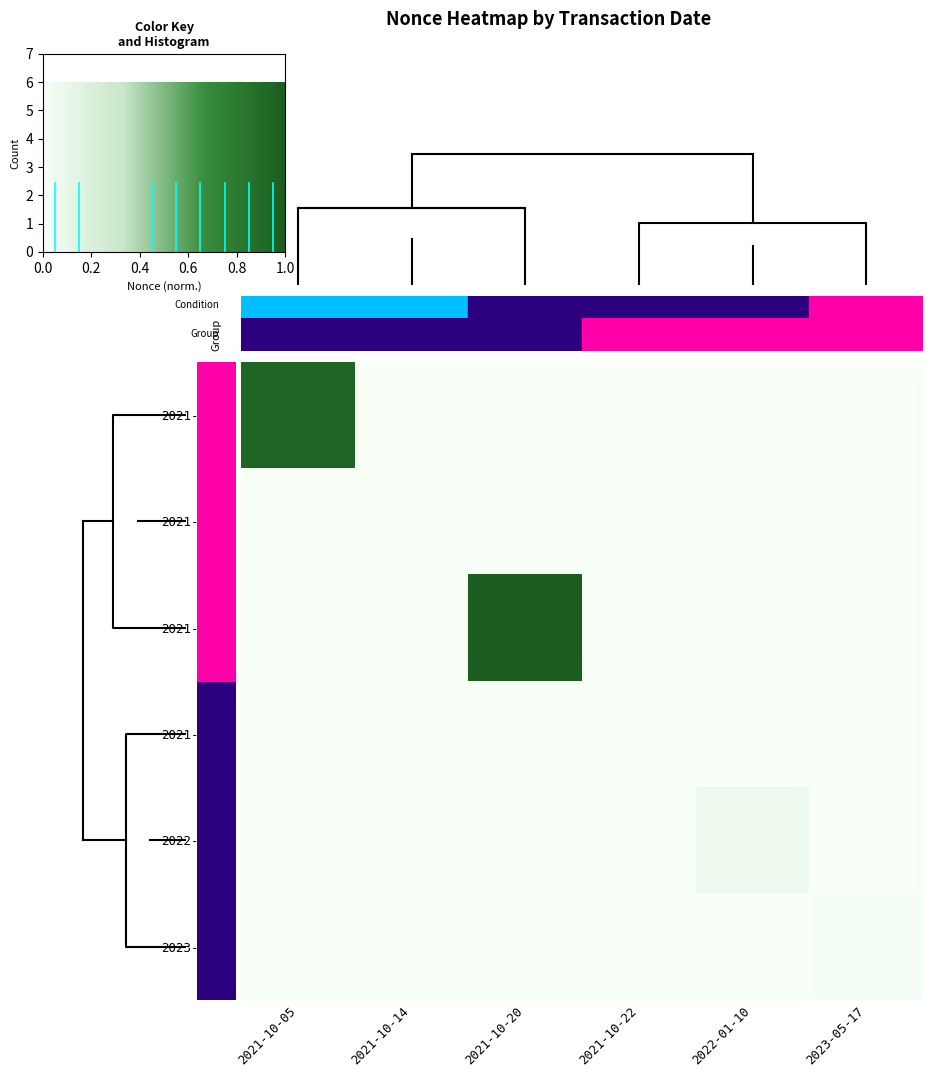

At how many categories does at least one series exceed 0?

6